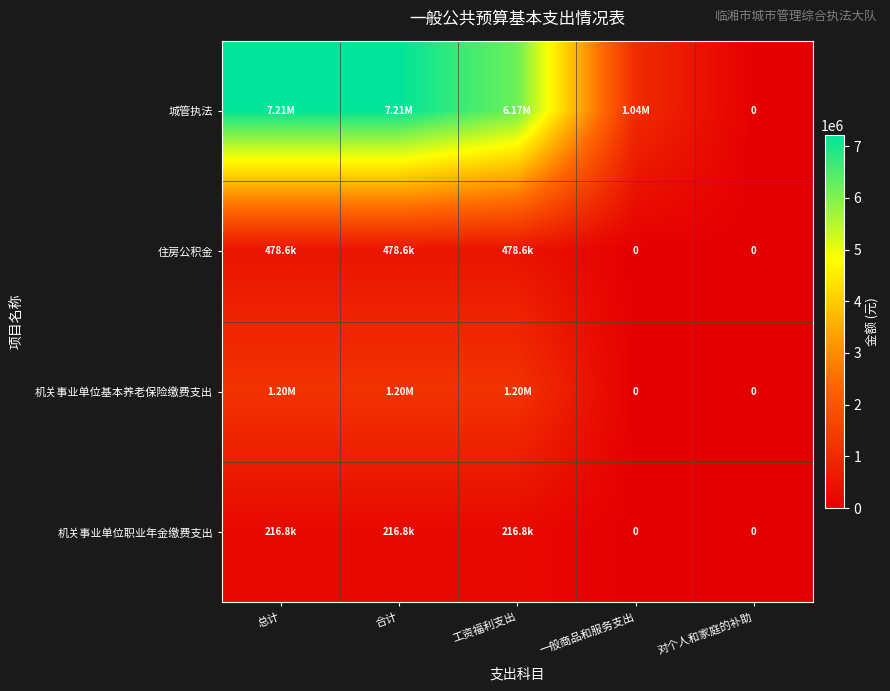

How many data points does each series have?

5